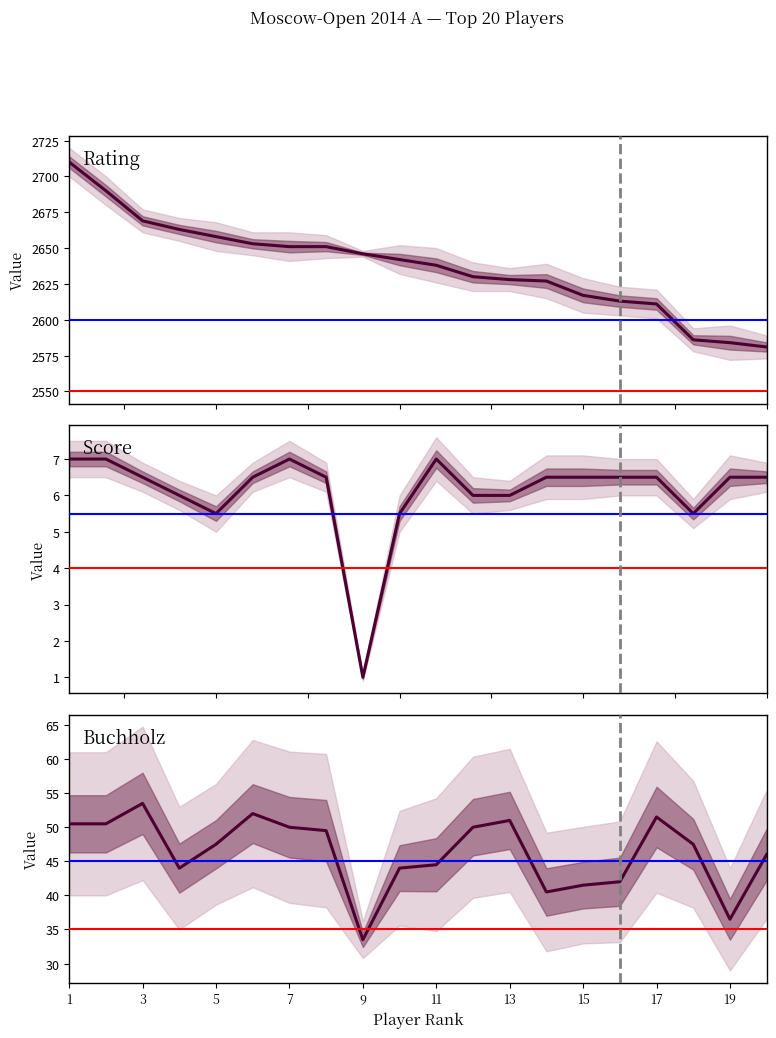

Where is the first local maximum for Buchholz?

3